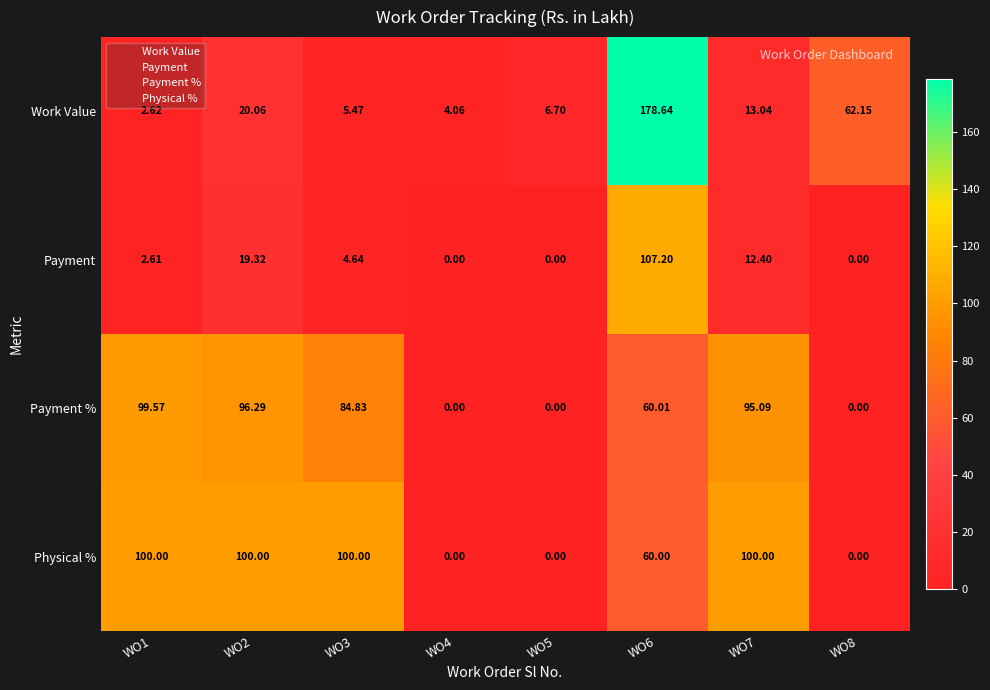

Is the value of Payment at WO4 greater than the value of Work Value at WO7?

No